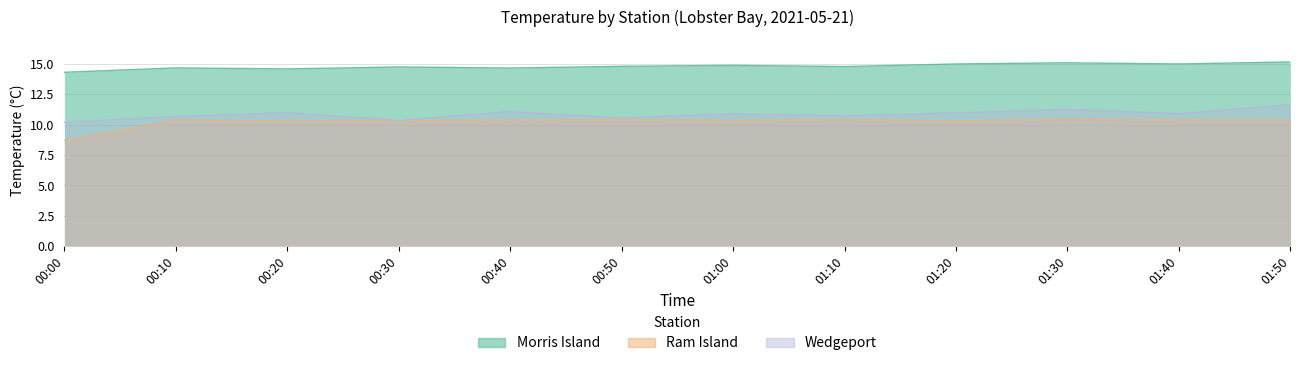

Which category has the lowest value in the Wedgeport series?

00:00